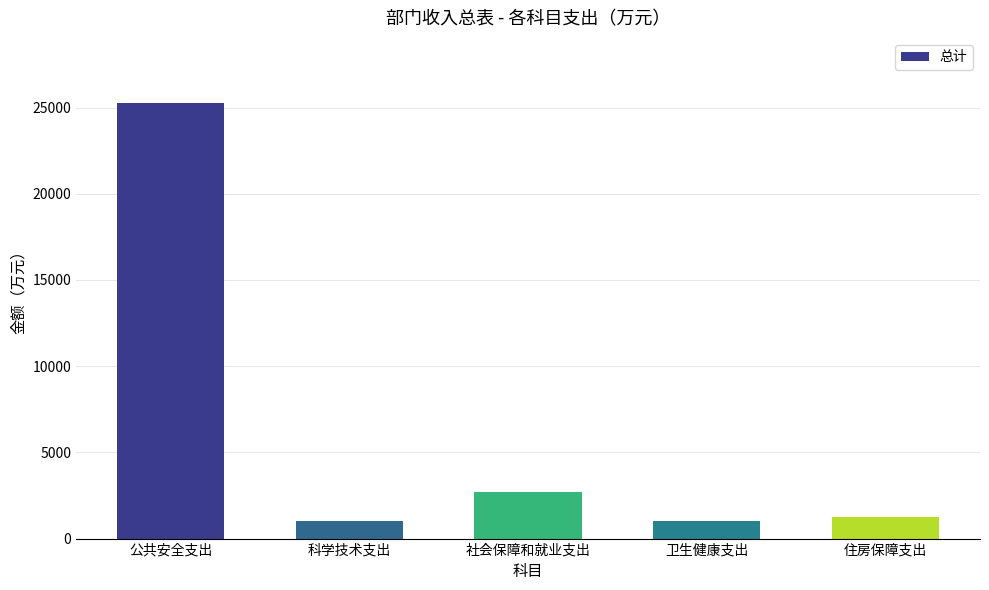

At which label is the value closest to 13131?

社会保障和就业支出